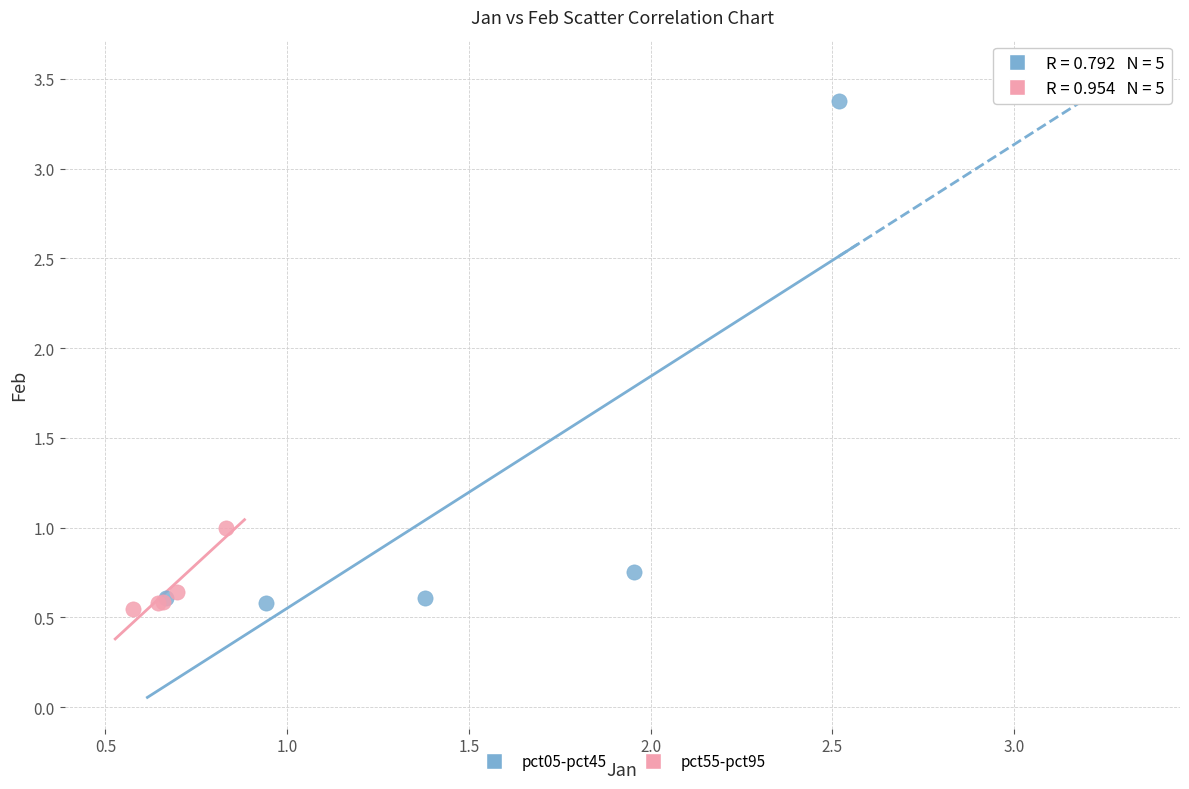

Which series has the widest spread of Y values?

pct05-pct45